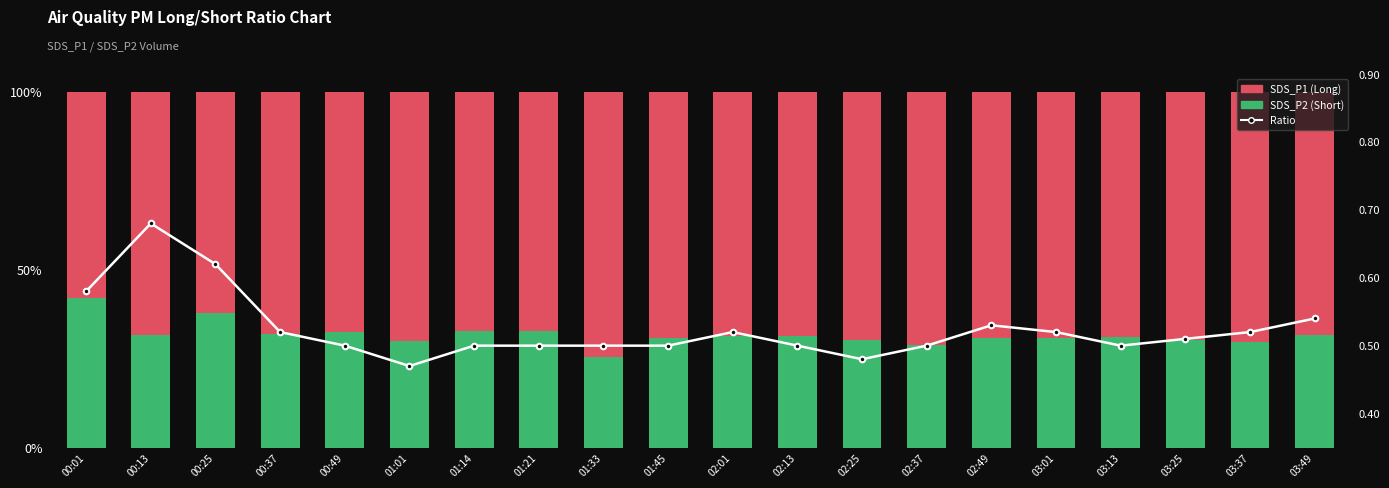

What is the approximate value of Ratio at 03:01?

0.5